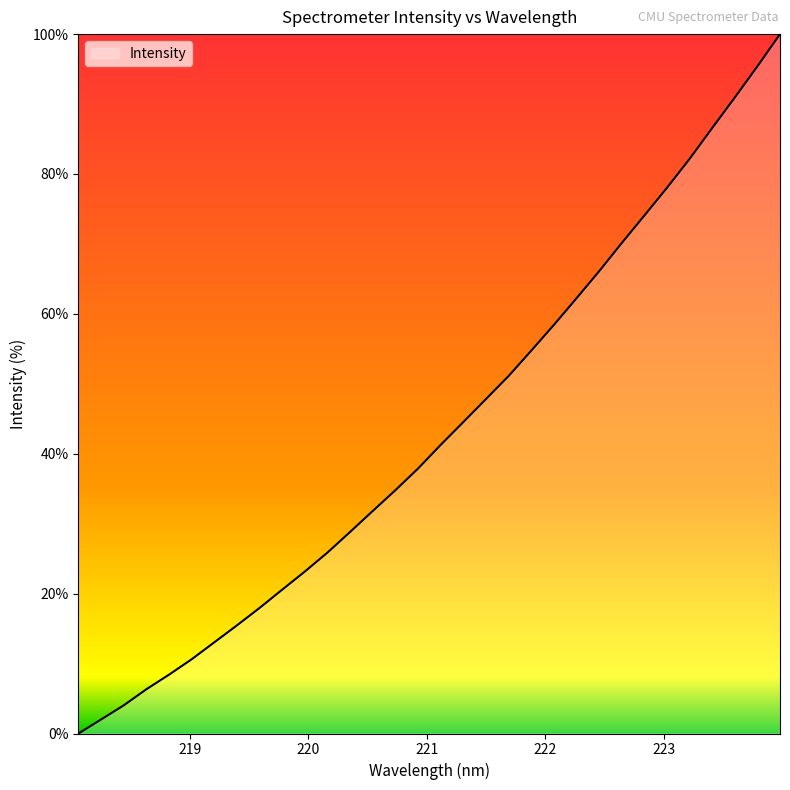

What is the difference between the second highest and second lowest values?

93.4